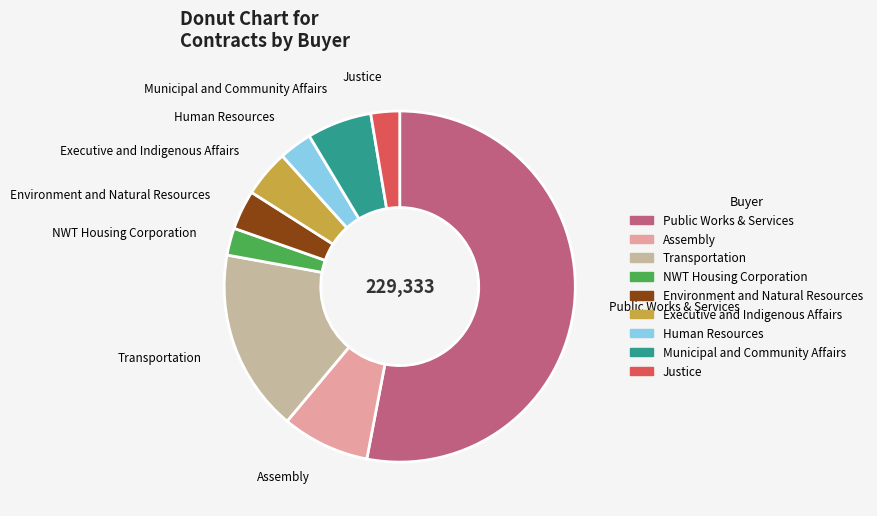

Which slice is the largest?

Public Works & Services